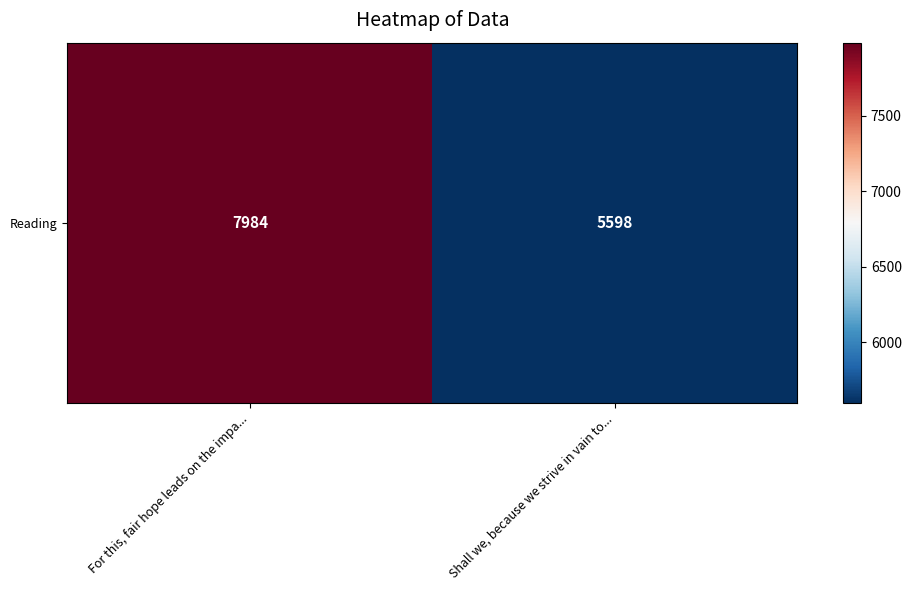

Reading right to left, extract all data points from this chart.

Shall we, because we strive in vain to...=5598	For this, fair hope leads on the impa...=7984